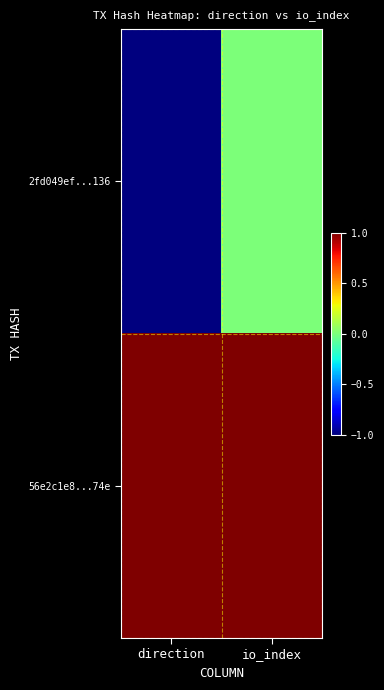

Reading right to left, what are all the values shown in this chart?

2fd049ef...136: io_index=0	direction=-1
56e2c1e8...74e: io_index=1	direction=1